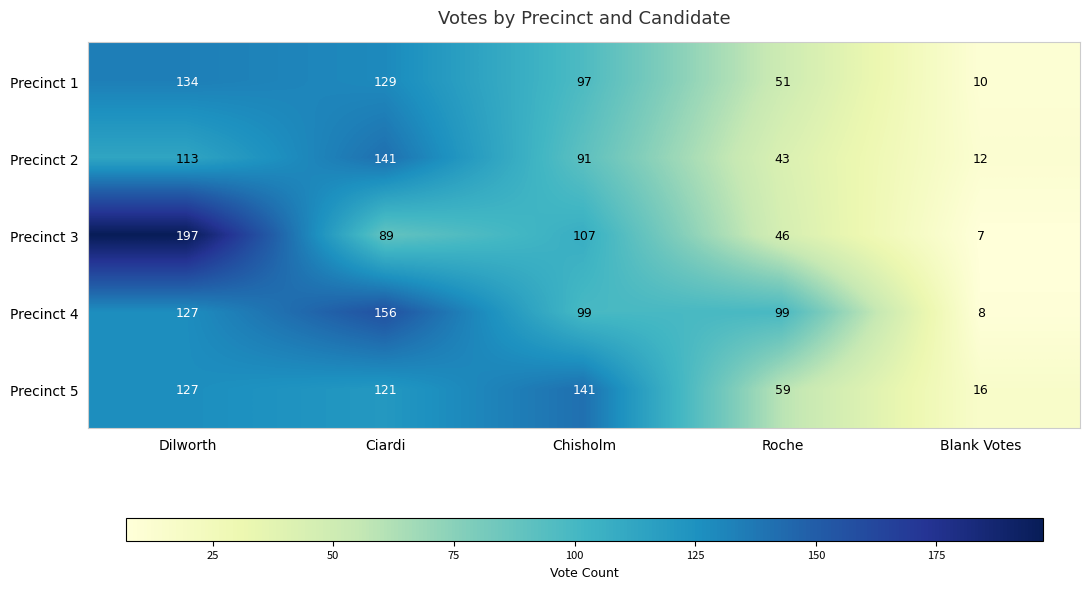

The value of Precinct 5 at Ciardi is 121. True or false?

True